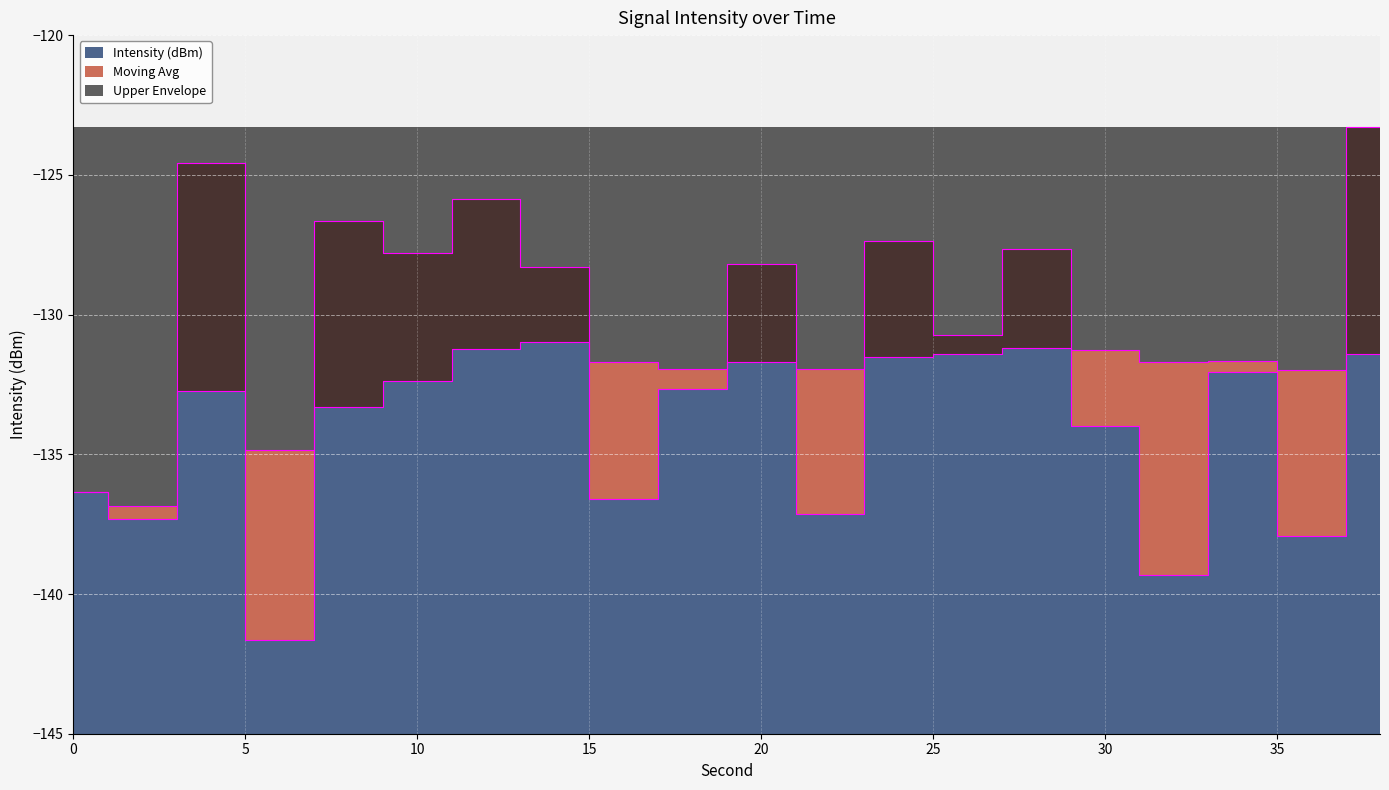

Which series changed the most between 26 and 38?

Intensity (dBm)